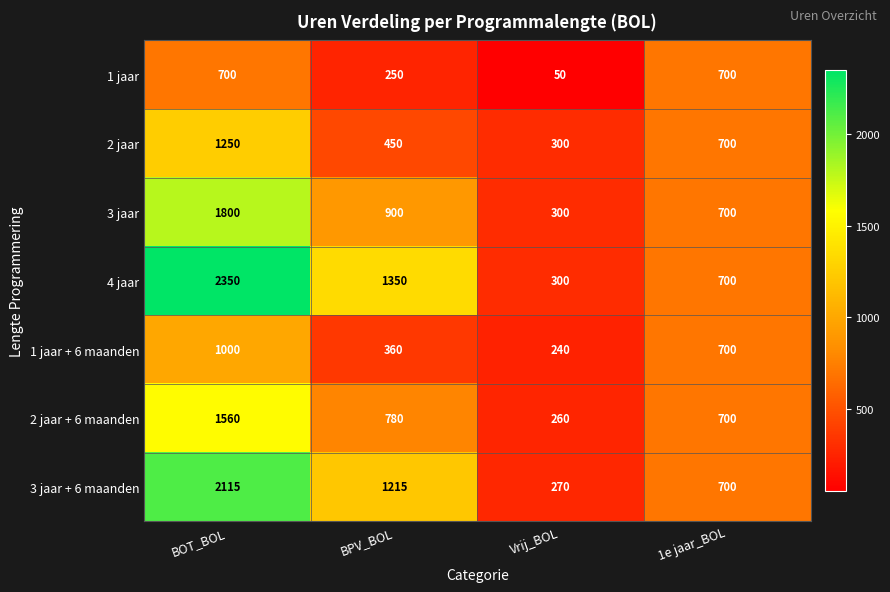

List the series in order of their peak value, highest first.

4 jaar, 3 jaar + 6 maanden, 3 jaar, 2 jaar + 6 maanden, 2 jaar, 1 jaar + 6 maanden, 1 jaar